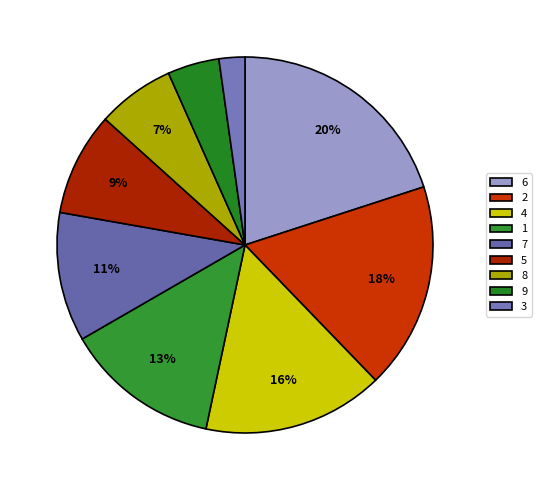

Is there a majority slice in this chart?

No